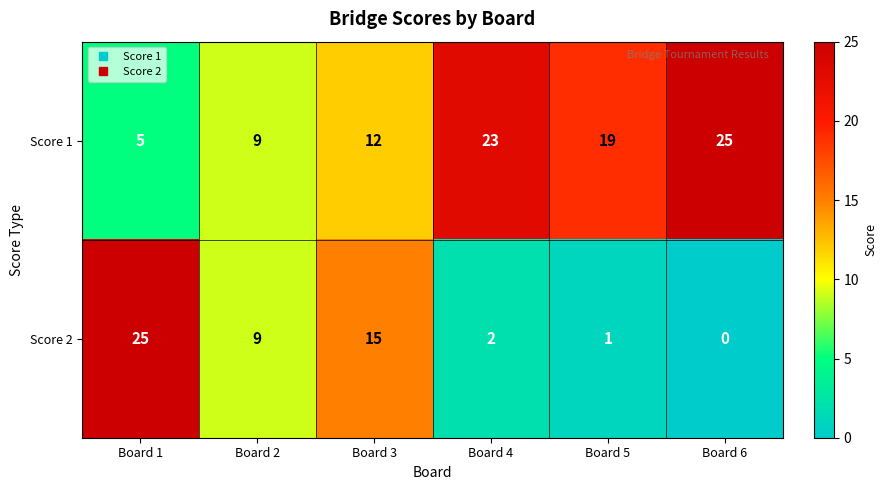

What is the average value of the Score 1 series?

16